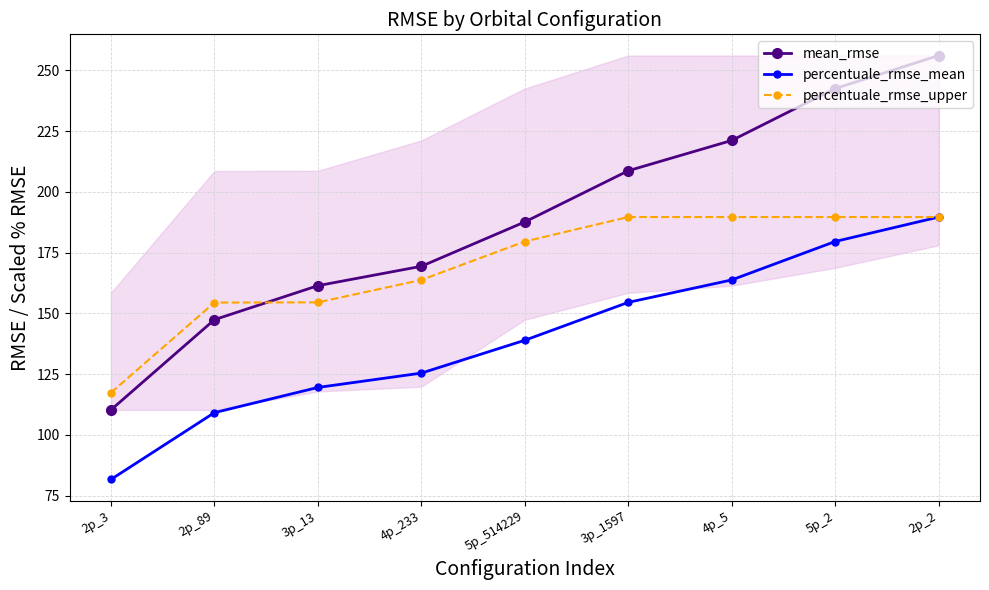

Reading right to left, list all the values displayed in this chart.

mean_rmse: 2p_2=256.1	5p_2=242.5	4p_5=221.1	3p_1597=208.7	5p_514229=187.6	4p_233=169.3	3p_13=161.4	2p_89=147.4	2p_3=110.3
percentuale_rmse_mean: 2p_2=189.6	5p_2=179.5	4p_5=163.7	3p_1597=154.5	5p_514229=138.9	4p_233=125.4	3p_13=119.5	2p_89=109.1	2p_3=81.6
percentuale_rmse_upper: 2p_2=189.6	5p_2=189.6	4p_5=189.6	3p_1597=189.6	5p_514229=179.5	4p_233=163.7	3p_13=154.5	2p_89=154.4	2p_3=117.3